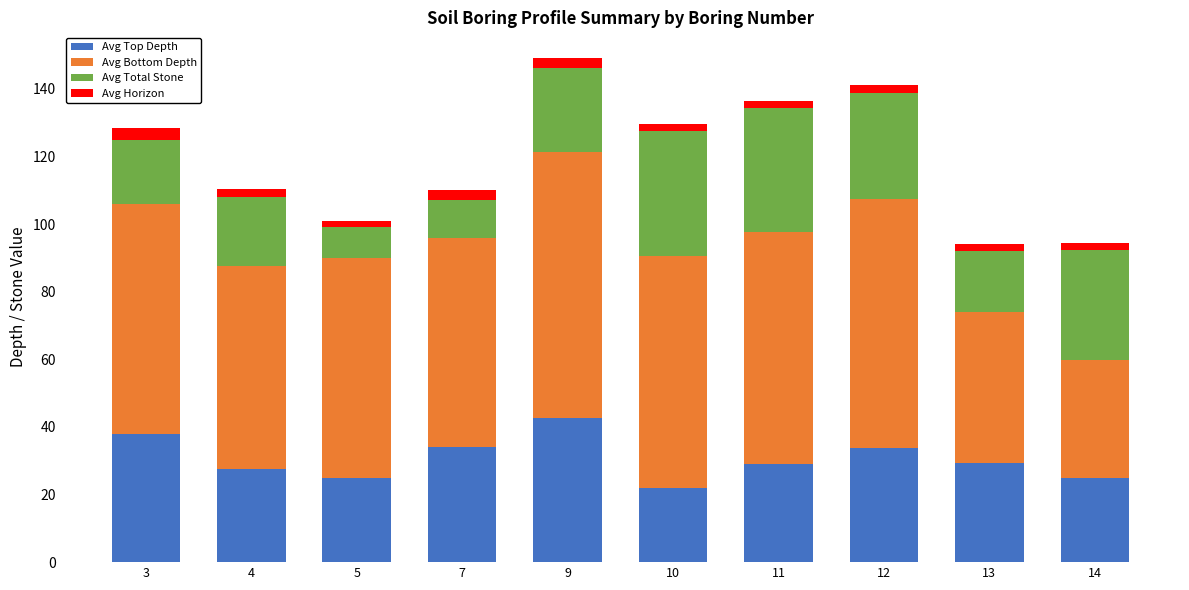

What is the highest value of the Avg Top Depth series?

42.5